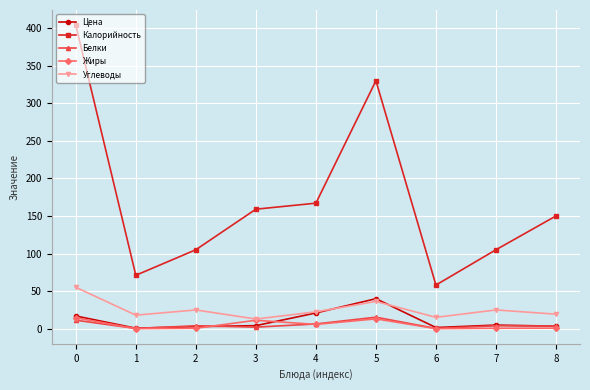

What is the minimum value for Калорийность?

58.0